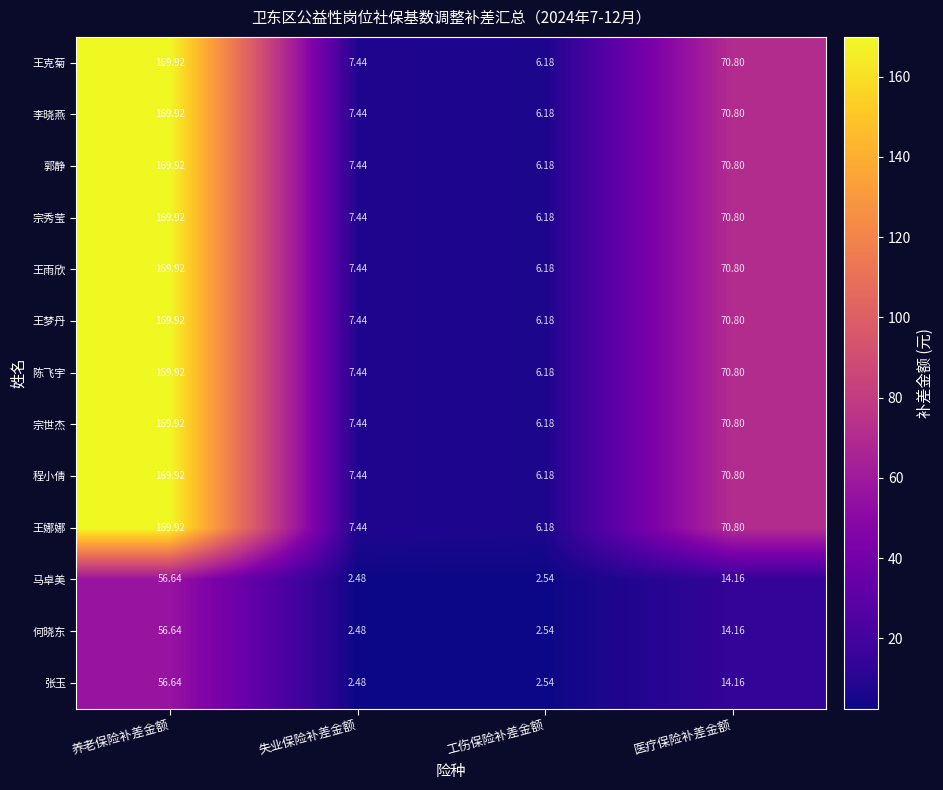

How many values in the 王梦丹 series are below 70?

2